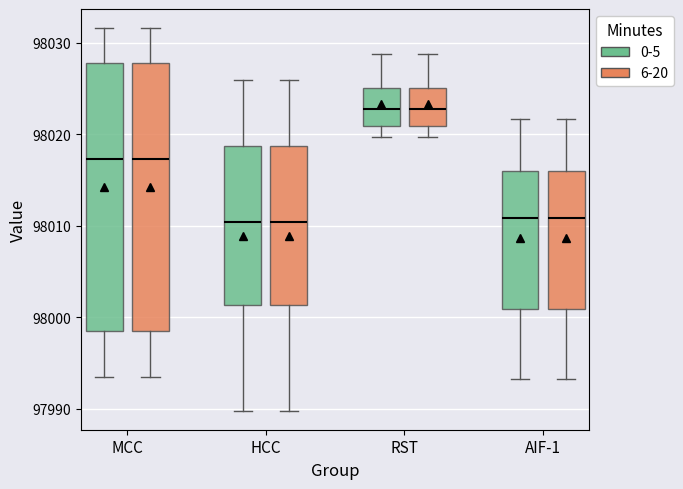

Where is the upper edge of the box for MCC (0-5) on the y-axis? The values are not printed on the chart, so give them approximately, as read against the axis.

98028